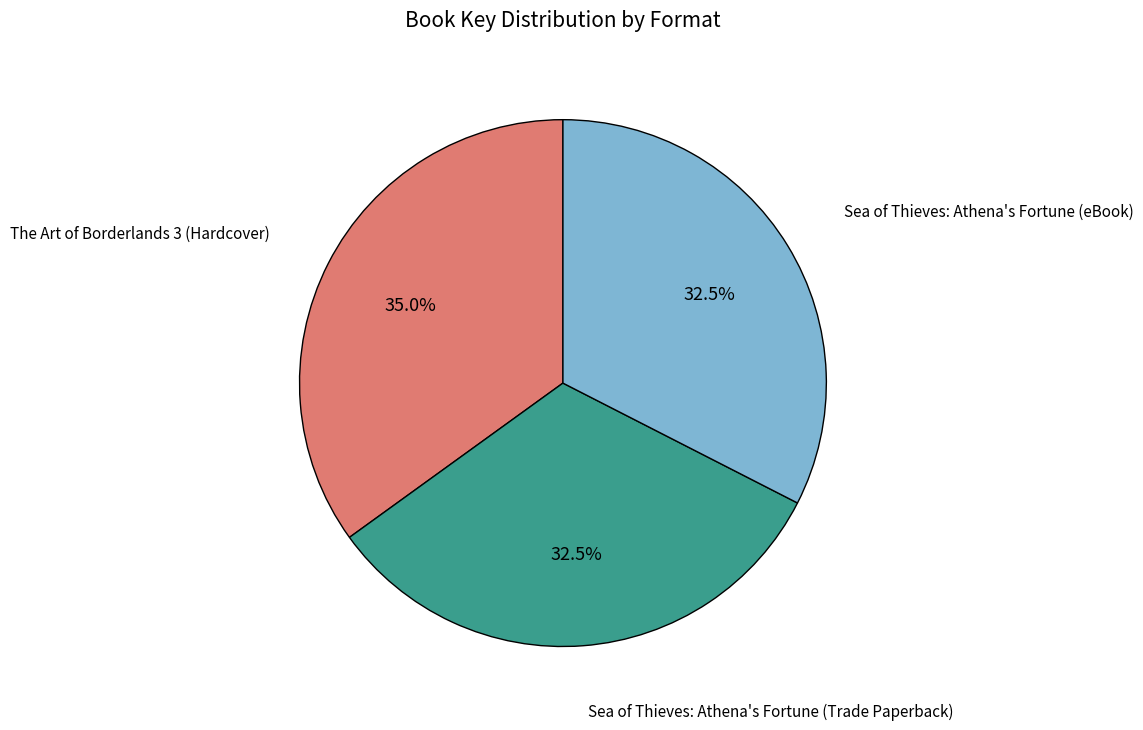

Does any single category account for the majority?

No